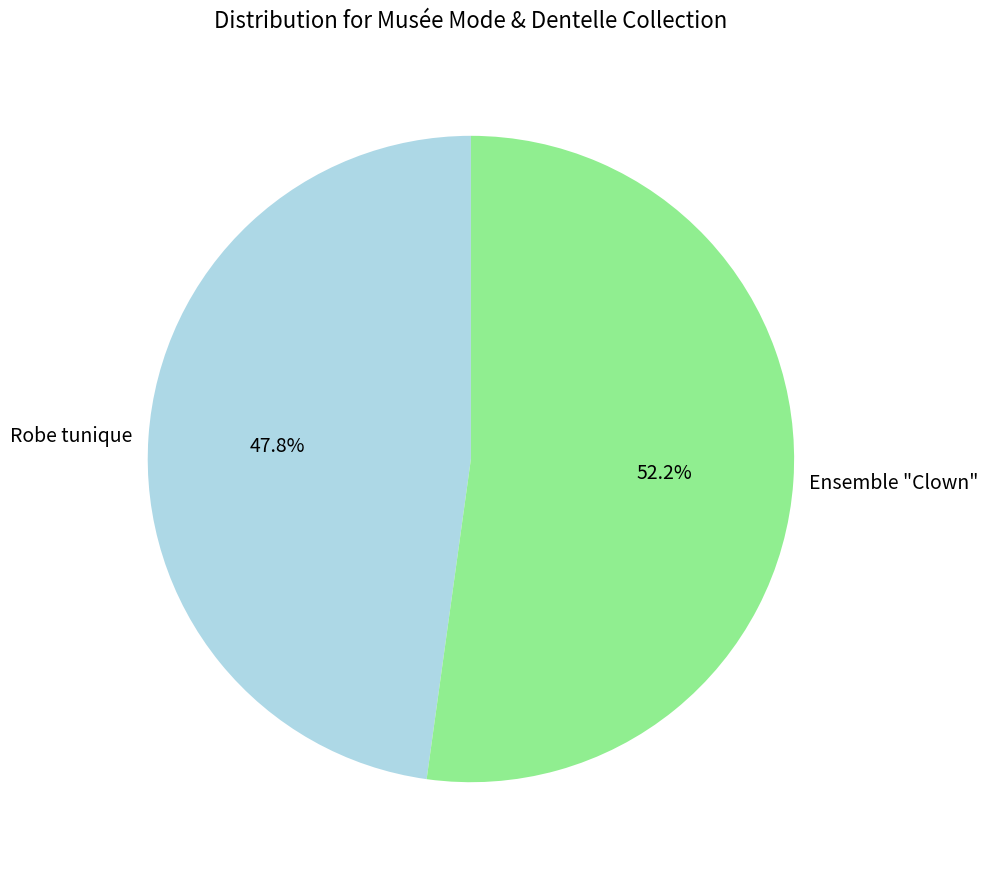

To the nearest percent, what is the average slice percentage?

50%